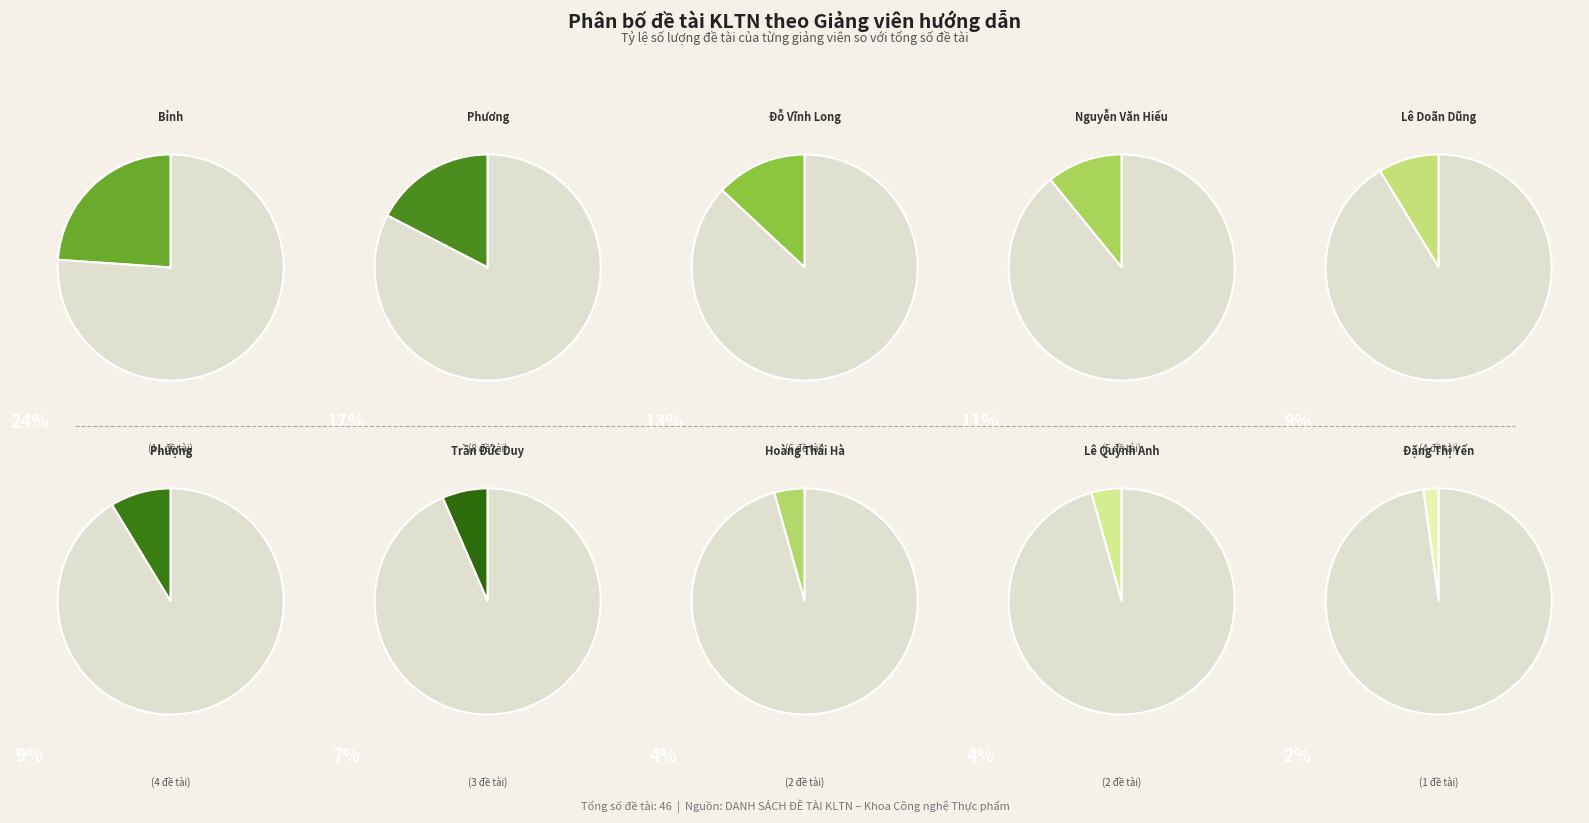

To the nearest percent, what percentage of the pie is Lê Doãn Dũng?

9%